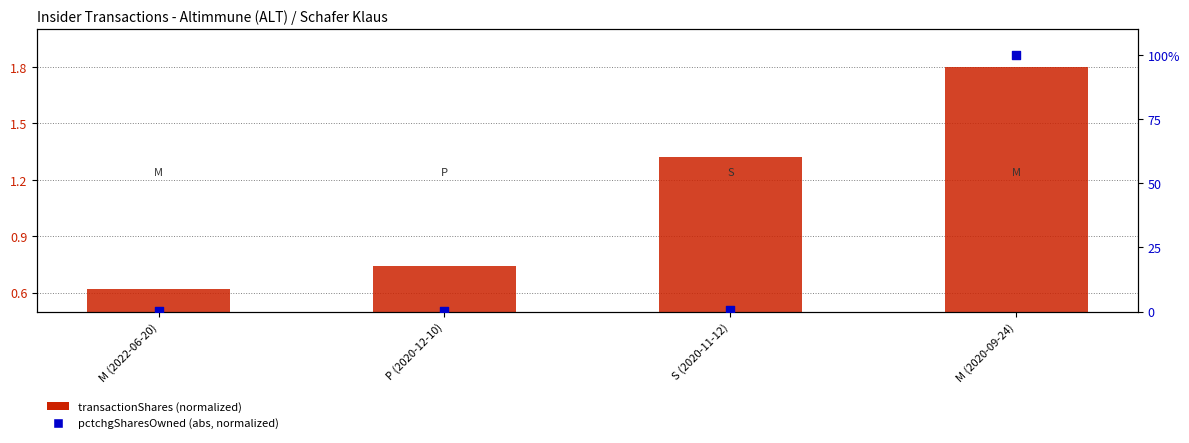

At how many categories does at least one series exceed 4?

1